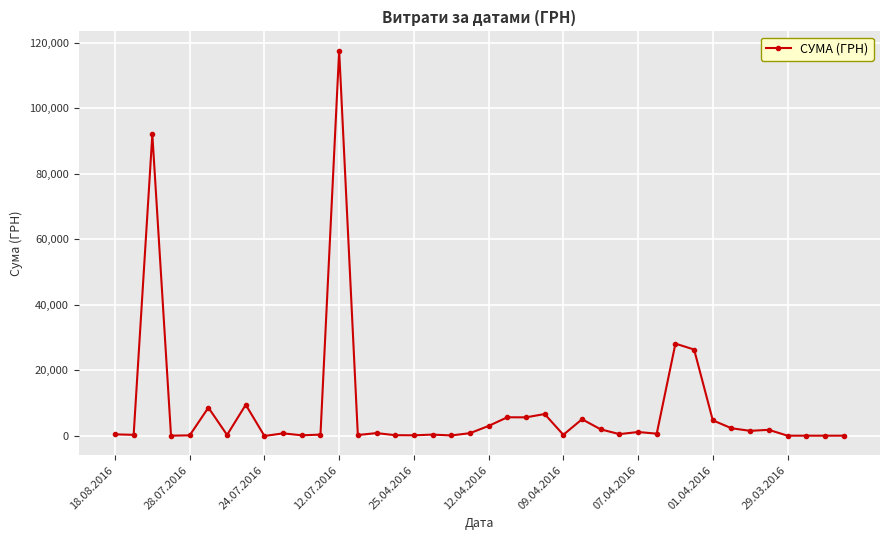

Does the chart have visible grid lines?

Yes